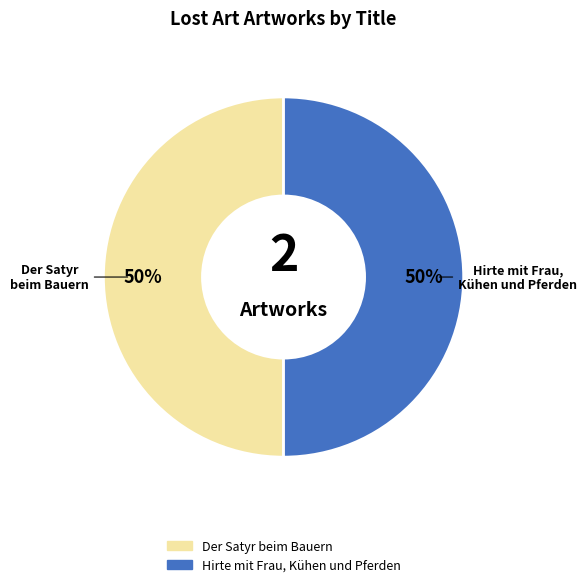

To the nearest percent, what is the average slice percentage?

50%